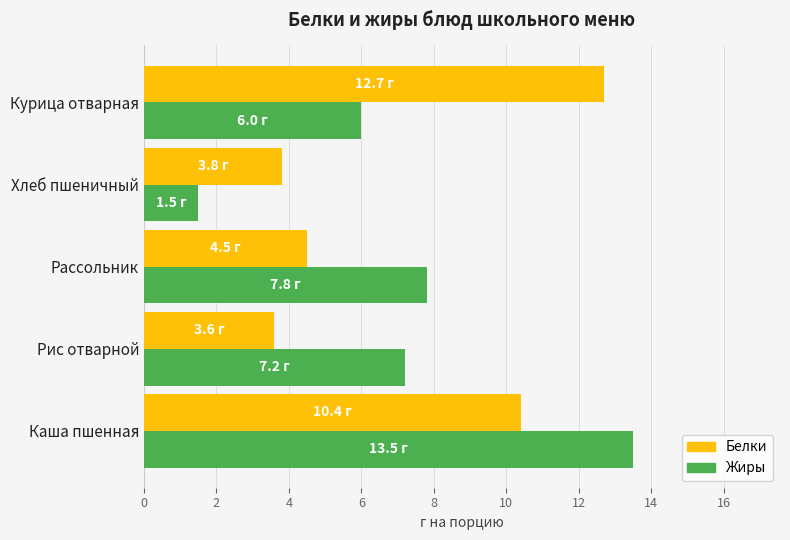

Where is Жиры nearest to the value 7?

Рис отварной